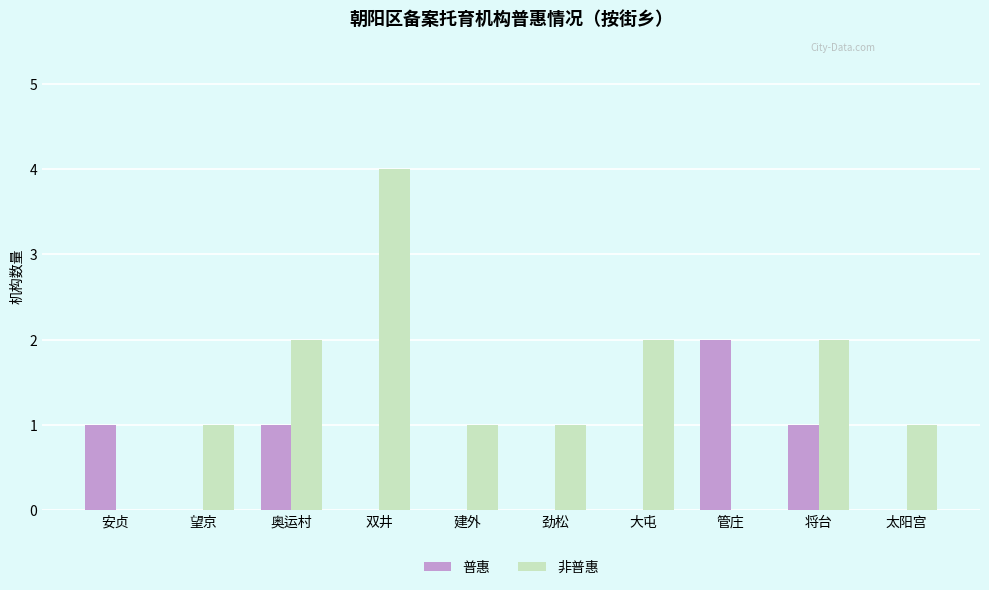

Does the chart contain stacked bars?

No